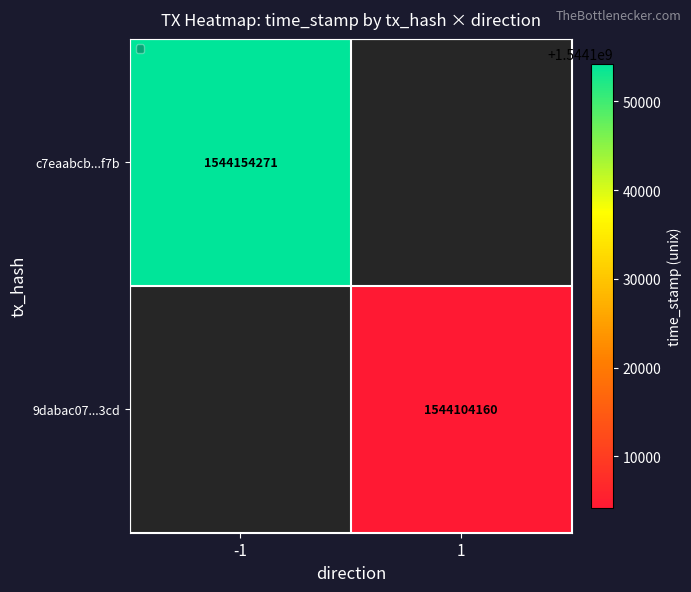

True or false: 9dabac07...3cd has a value of 2623426326 at 1.

False